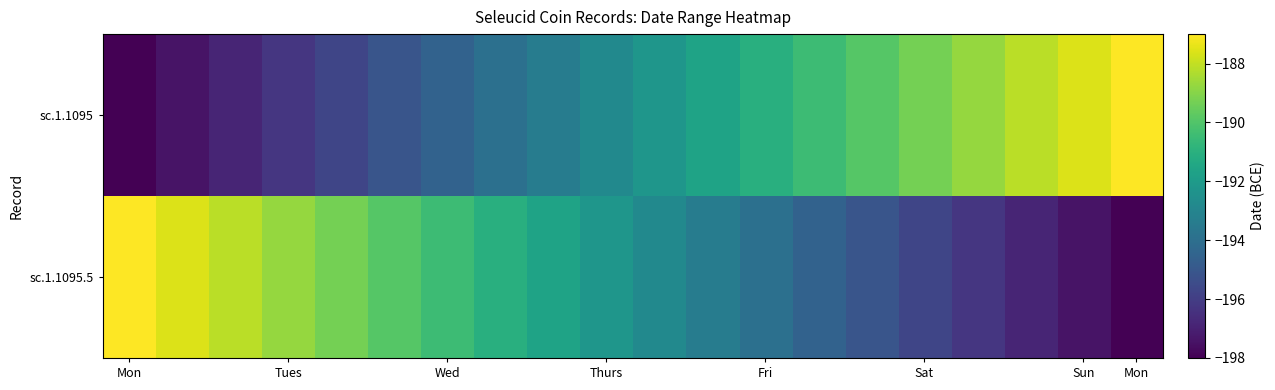

At which category is the sum across all series the highest?

Mon